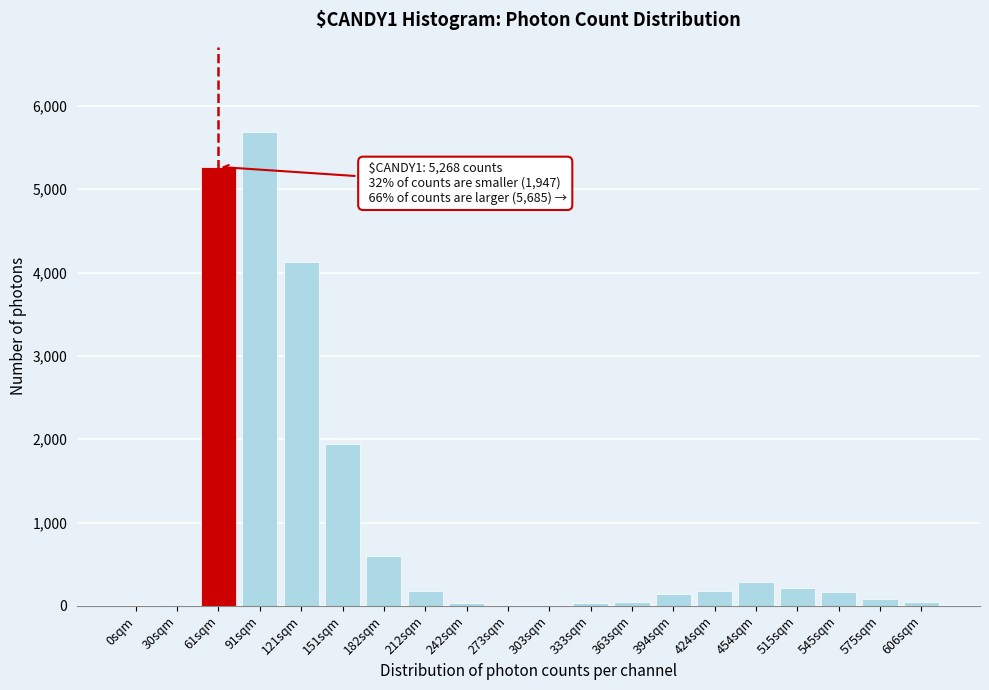

Between 515sqm and 151sqm, which is larger?

151sqm